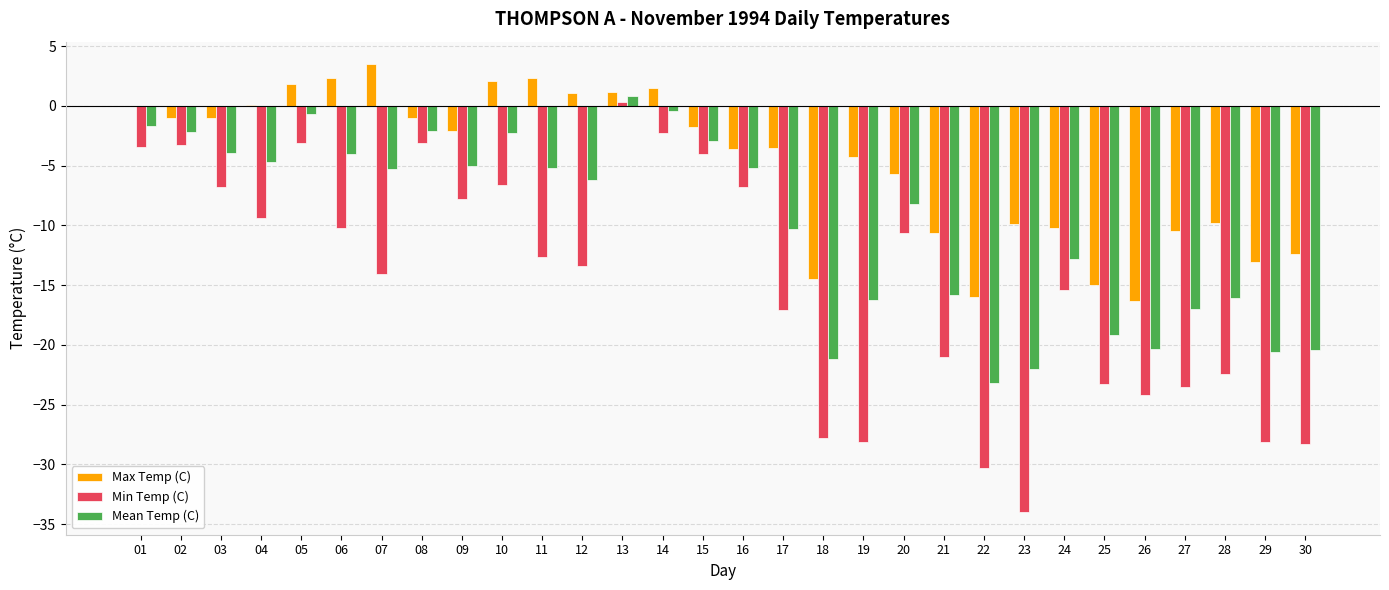

Is it true that Mean Temp (C) equals -2.2 at 02?

True